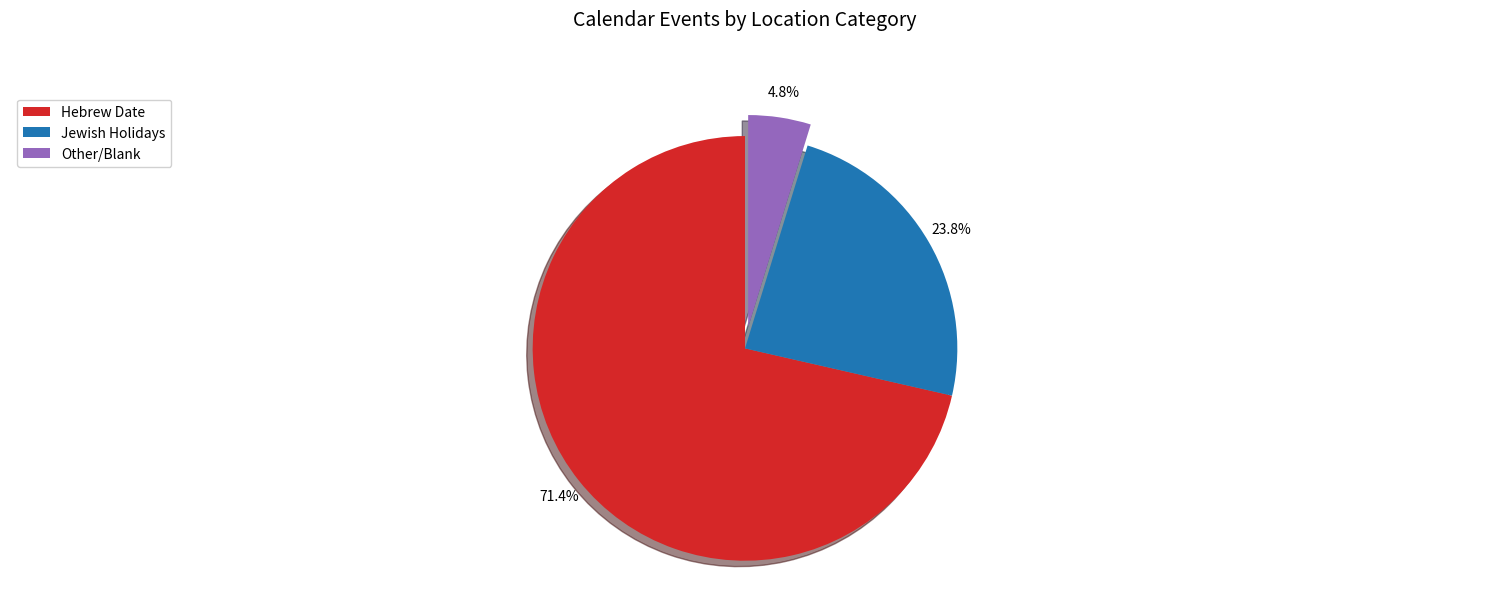

Is Hebrew Date the majority of the pie?

Yes